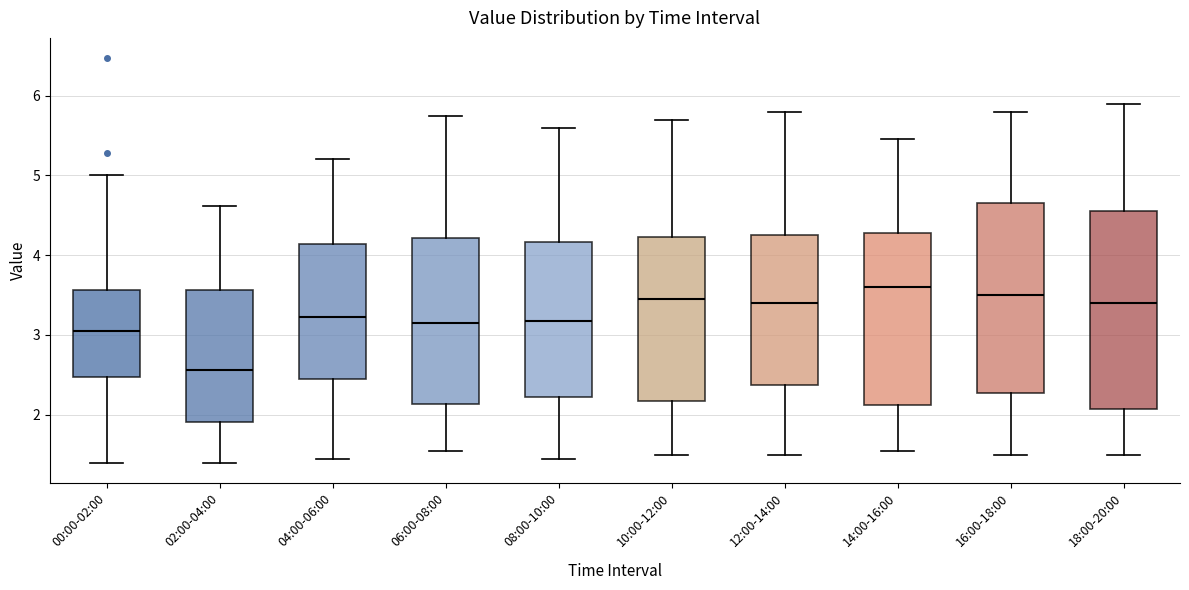

Reading left to right, transcribe this box plot: for each box, give where its median line is, the range the box spans, and where its two whiskers end, as read against the y-axis. The values are not printed on the chart, so give them approximately, as read against the axis.

00:00-02:00: median 3.1, box 2.5 to 3.6, whiskers 1.4 to 5.0
02:00-04:00: median 2.6, box 1.9 to 3.6, whiskers 1.4 to 4.6
04:00-06:00: median 3.2, box 2.5 to 4.1, whiskers 1.5 to 5.2
06:00-08:00: median 3.2, box 2.1 to 4.2, whiskers 1.6 to 5.8
08:00-10:00: median 3.2, box 2.2 to 4.2, whiskers 1.5 to 5.6
10:00-12:00: median 3.5, box 2.2 to 4.2, whiskers 1.5 to 5.7
12:00-14:00: median 3.4, box 2.4 to 4.3, whiskers 1.5 to 5.8
14:00-16:00: median 3.6, box 2.1 to 4.3, whiskers 1.6 to 5.5
16:00-18:00: median 3.5, box 2.3 to 4.7, whiskers 1.5 to 5.8
18:00-20:00: median 3.4, box 2.1 to 4.6, whiskers 1.5 to 5.9